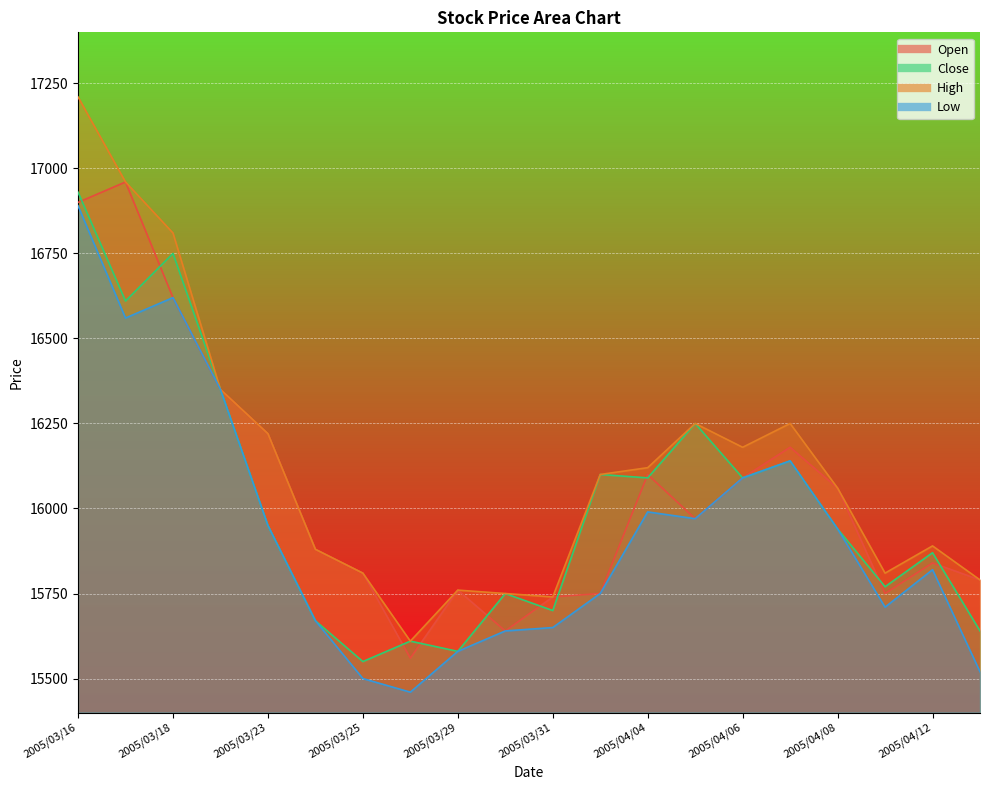

Which series changed the most between 2005/03/22 and 2005/04/06?

Open